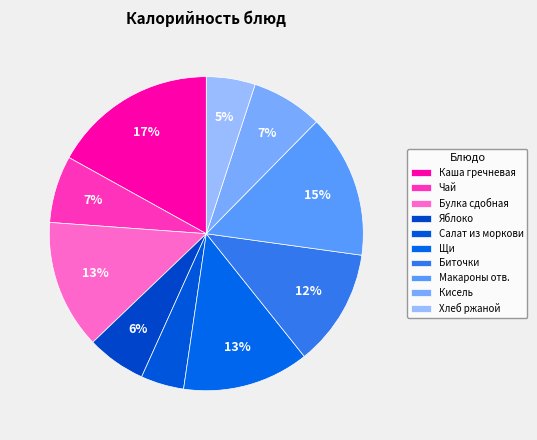

How many slices are in this pie chart?

10